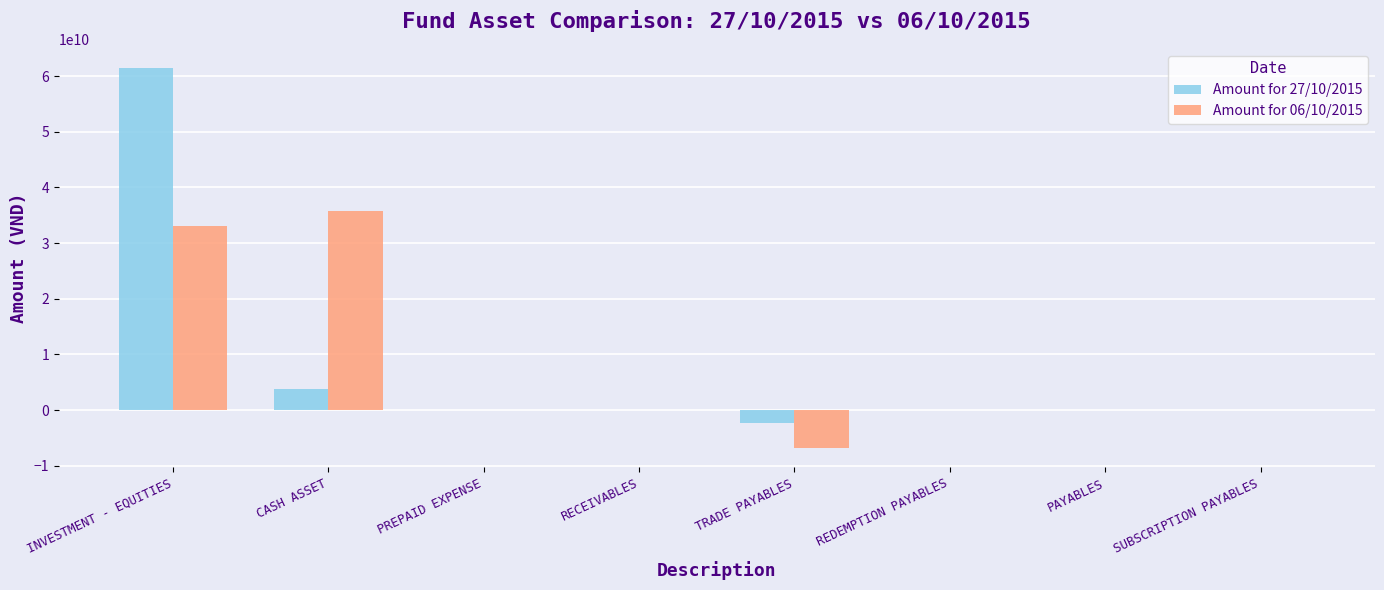

Which category has the highest value in the Amount for 06/10/2015 series?

CASH ASSET